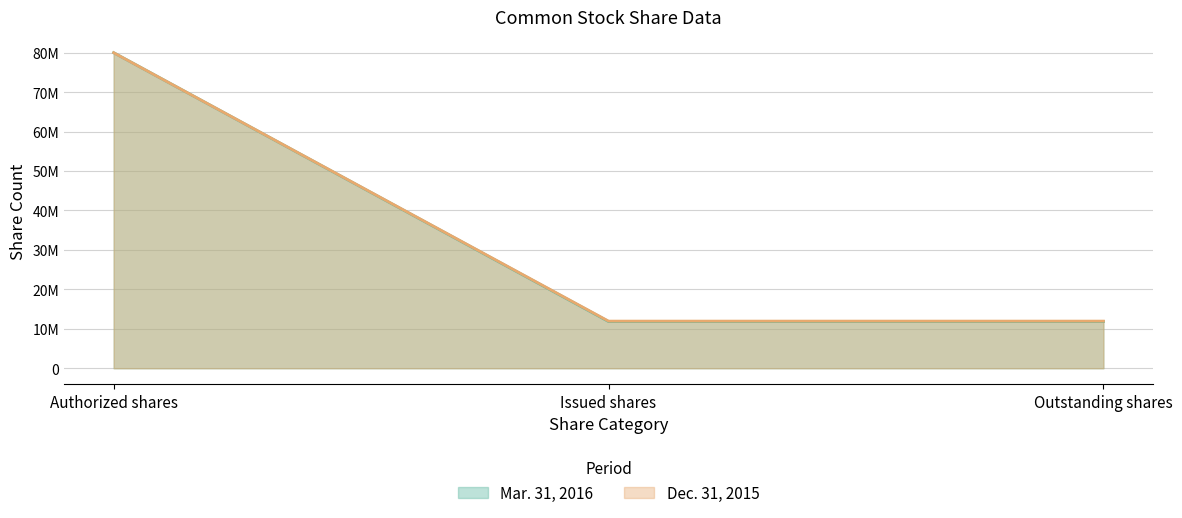

Which category has the lowest value in the Mar. 31, 2016 series?

Issued shares